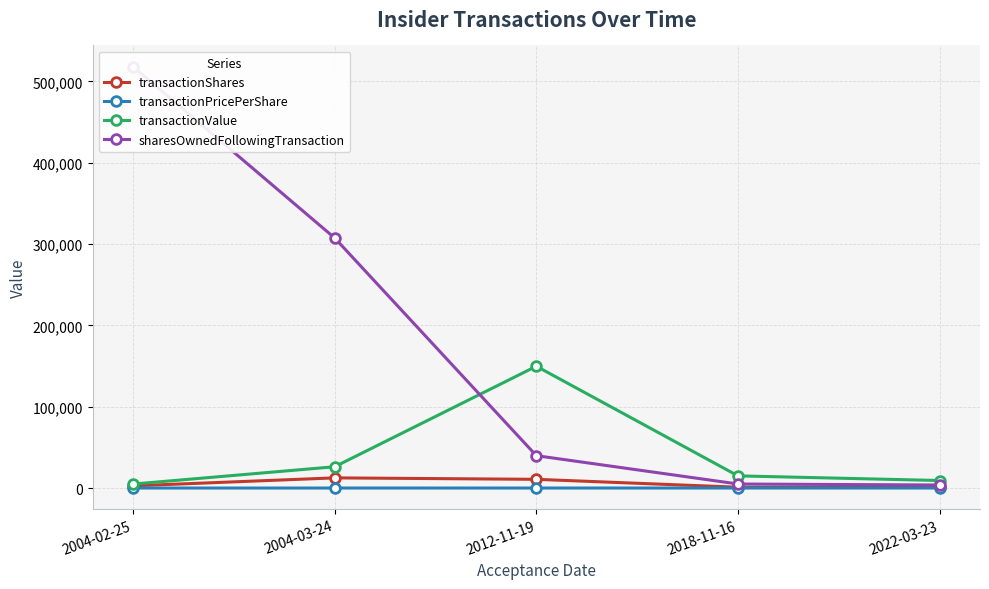

How many values in the sharesOwnedFollowingTransaction series are below 39820?

2